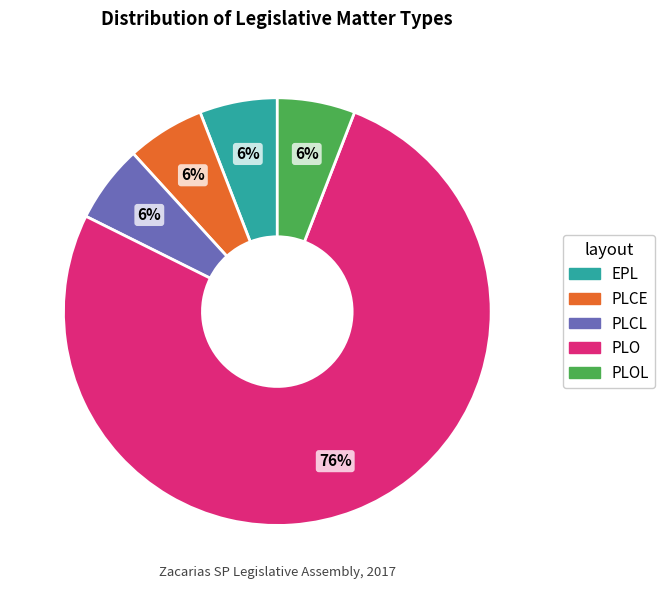

Does any single category account for the majority?

Yes